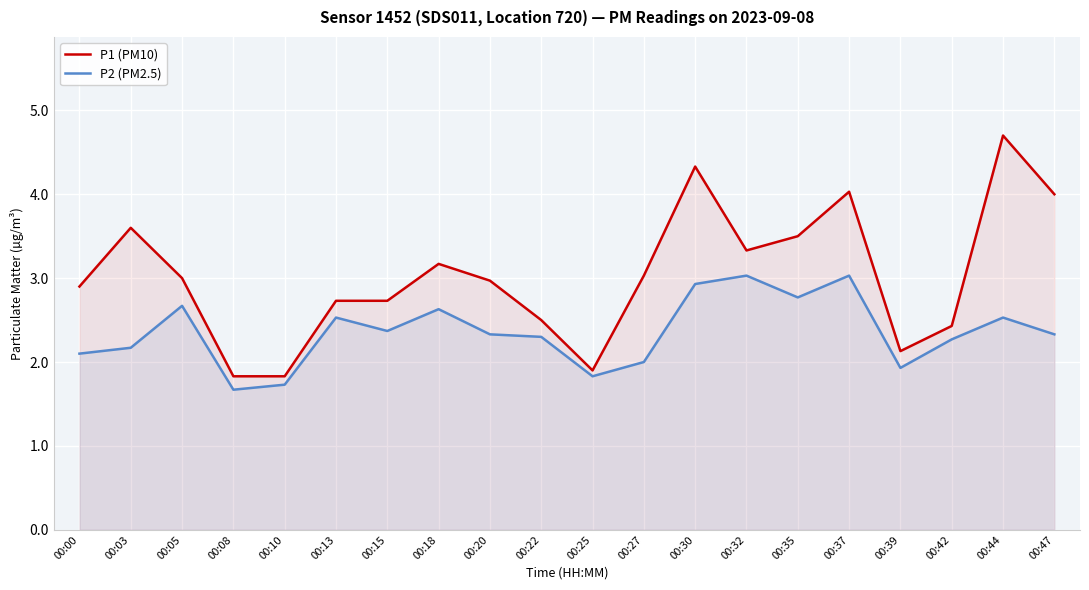

At which category is the sum across all series the highest?

00:30